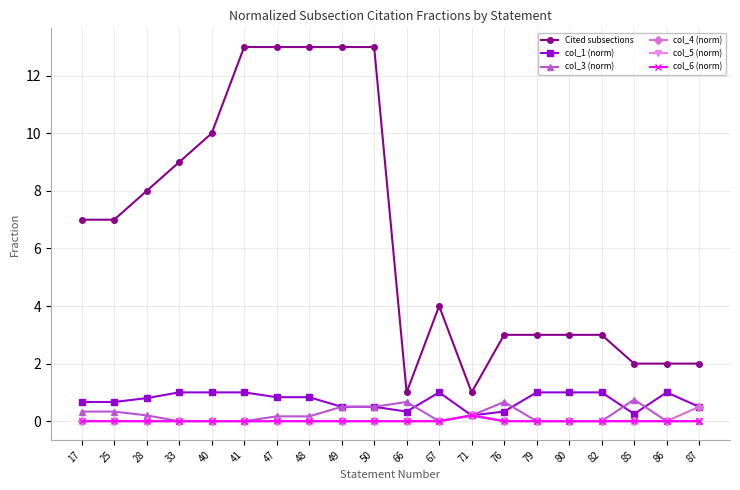

Rank the categories by col_3 (norm) value from highest to lowest.

85, 66, 76, 49, 50, 17, 25, 28, 71, 47, 48, 33, 40, 41, 67, 79, 80, 82, 86, 87